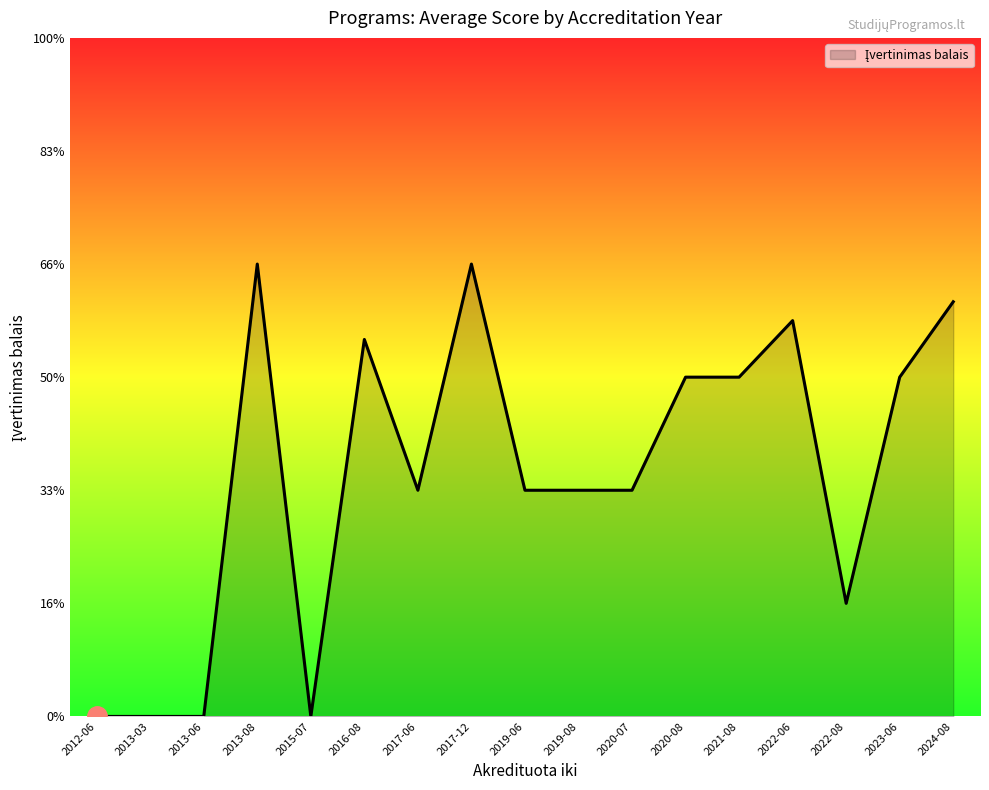

Is this an area chart (filled region under the line)?

Yes